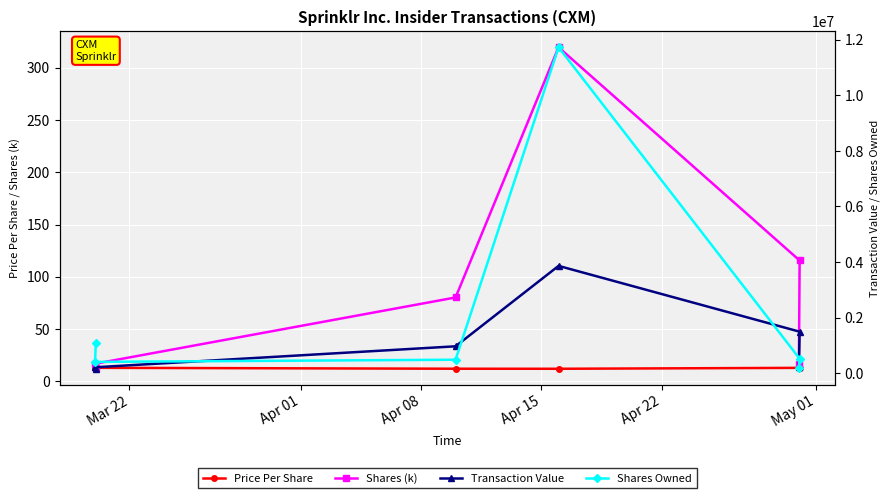

What is the minimum value for Shares (k)?

12.9